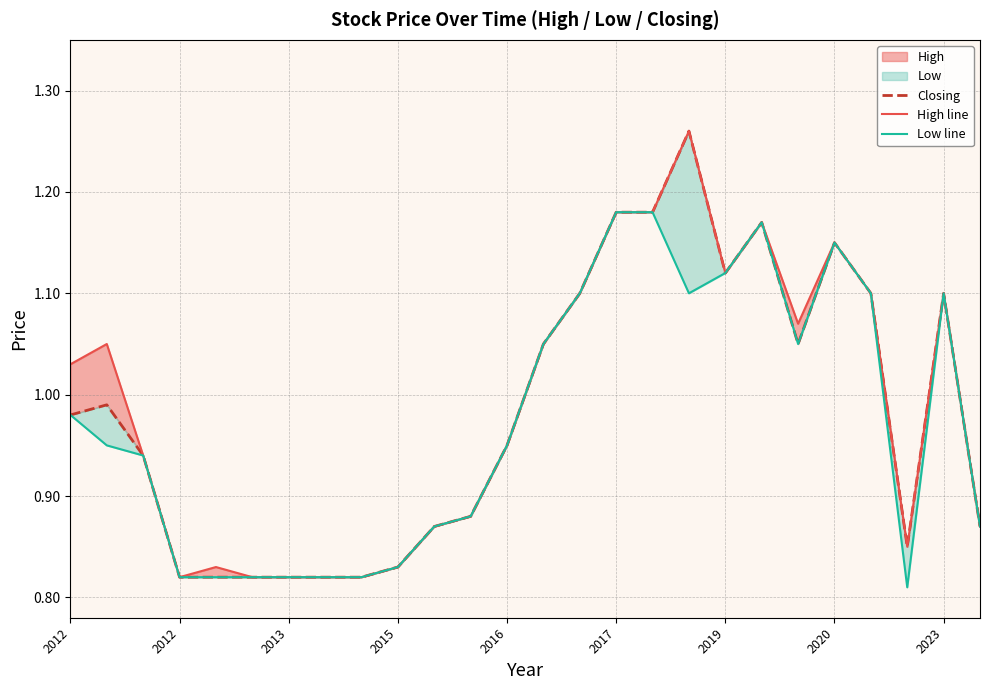

At how many categories does at least one series exceed 1?

13